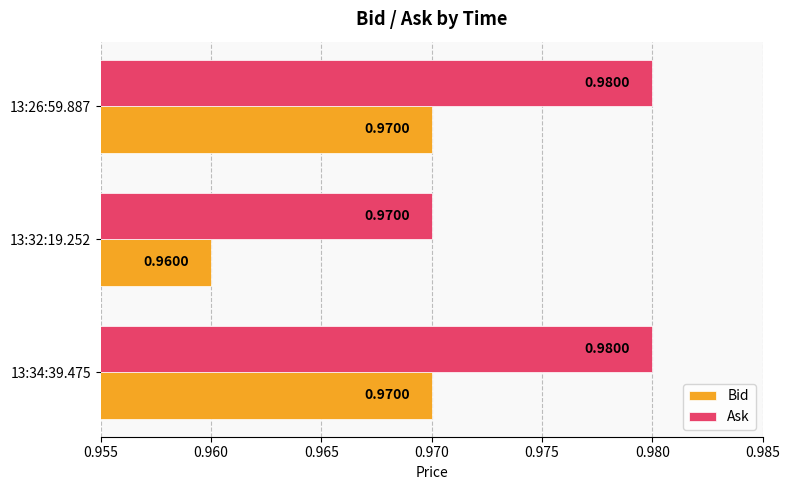

Rank the series at 13:26:59.887 from lowest to highest value.

Bid, Ask